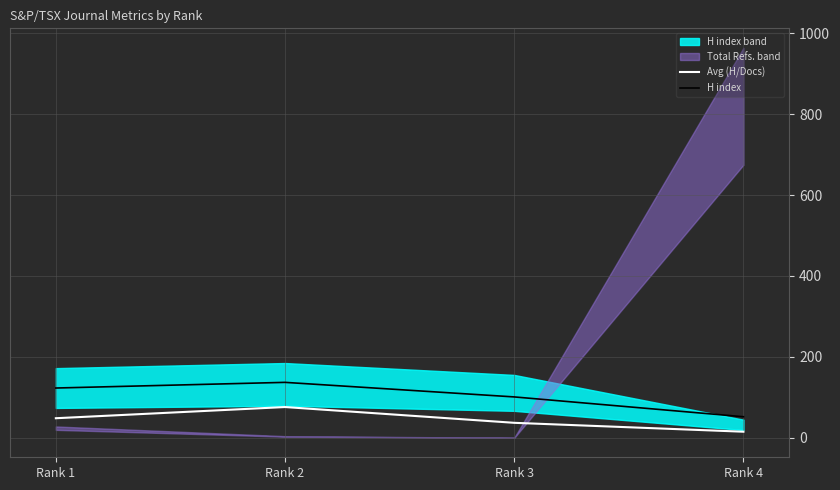

Reading right to left, extract all data points from this chart.

Avg (H/Docs): 15.0	37.0	76.0	48.3
H index: 52.0	101.0	137.0	123.0